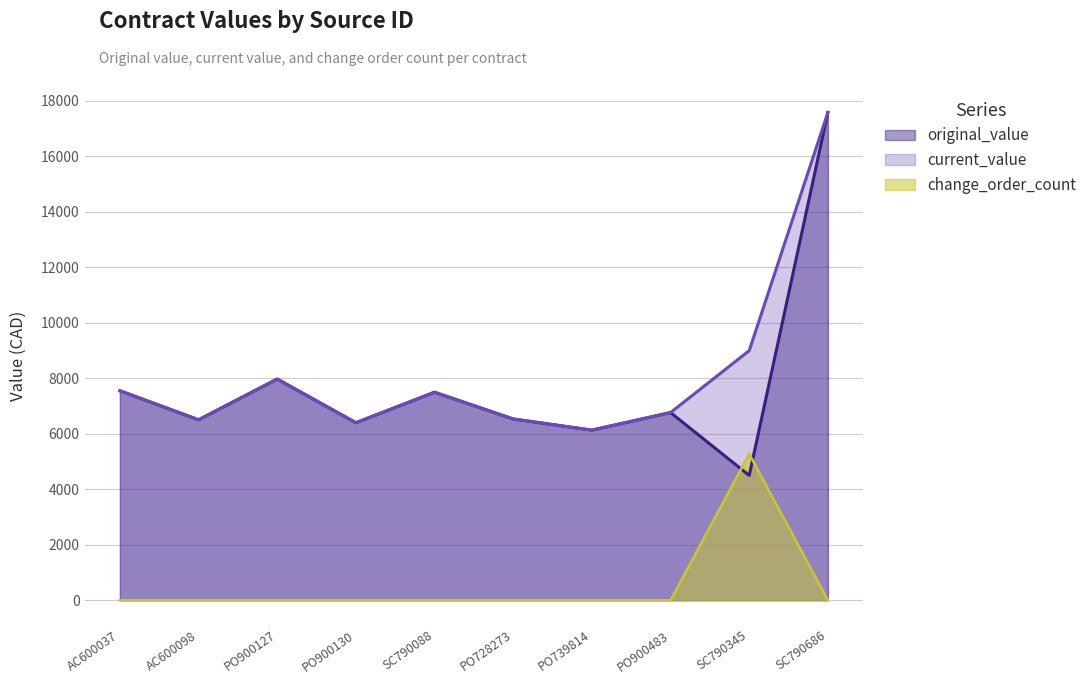

What is the approximate value of original_value at AC600098?

6505.4